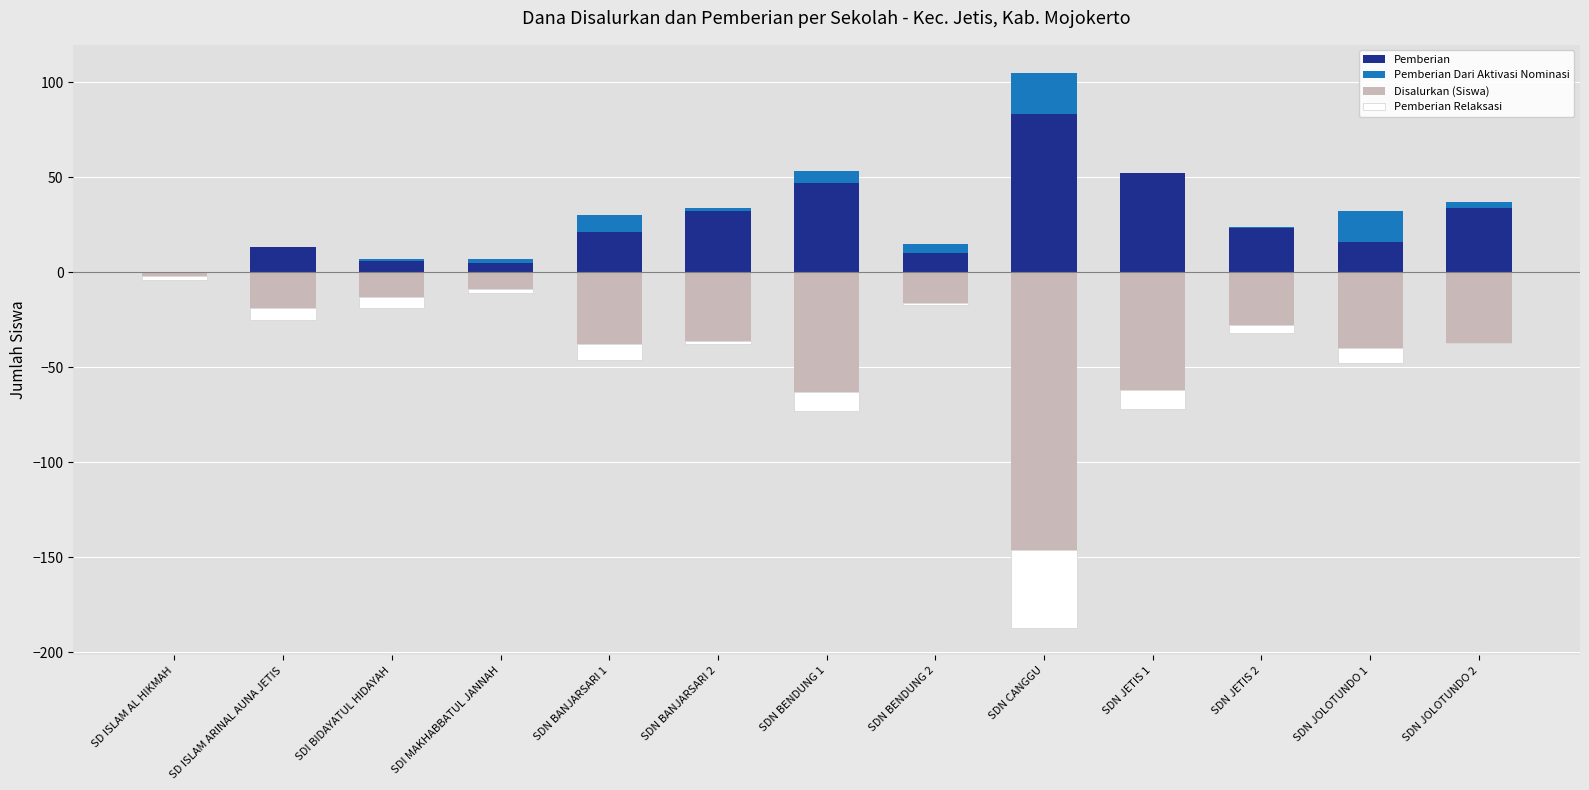

What is the greatest value displayed?

83